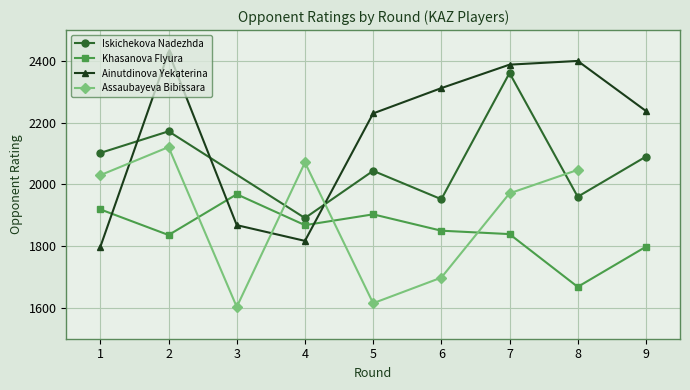

True or false: Khasanova Flyura has more than 0 interior local peaks.

True